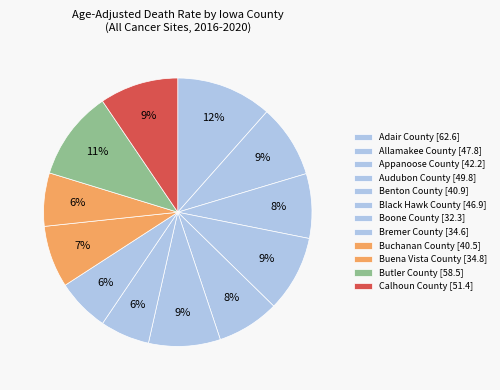

Does Adair County [62.6] account for over 50% of the chart?

No